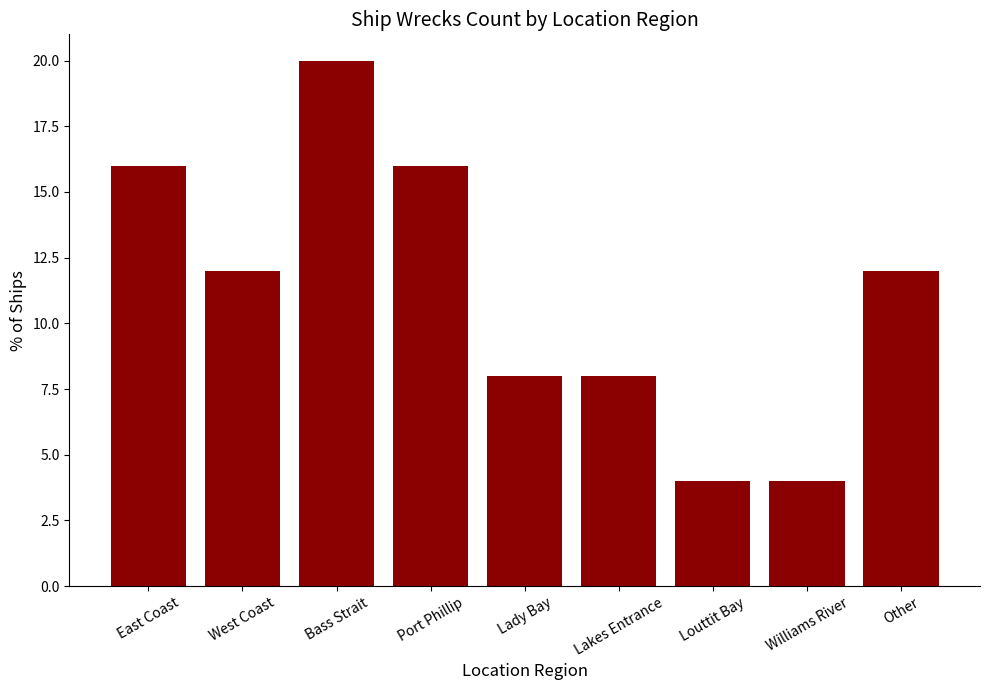

The chart shows a value of 6 at Other. True or false?

False